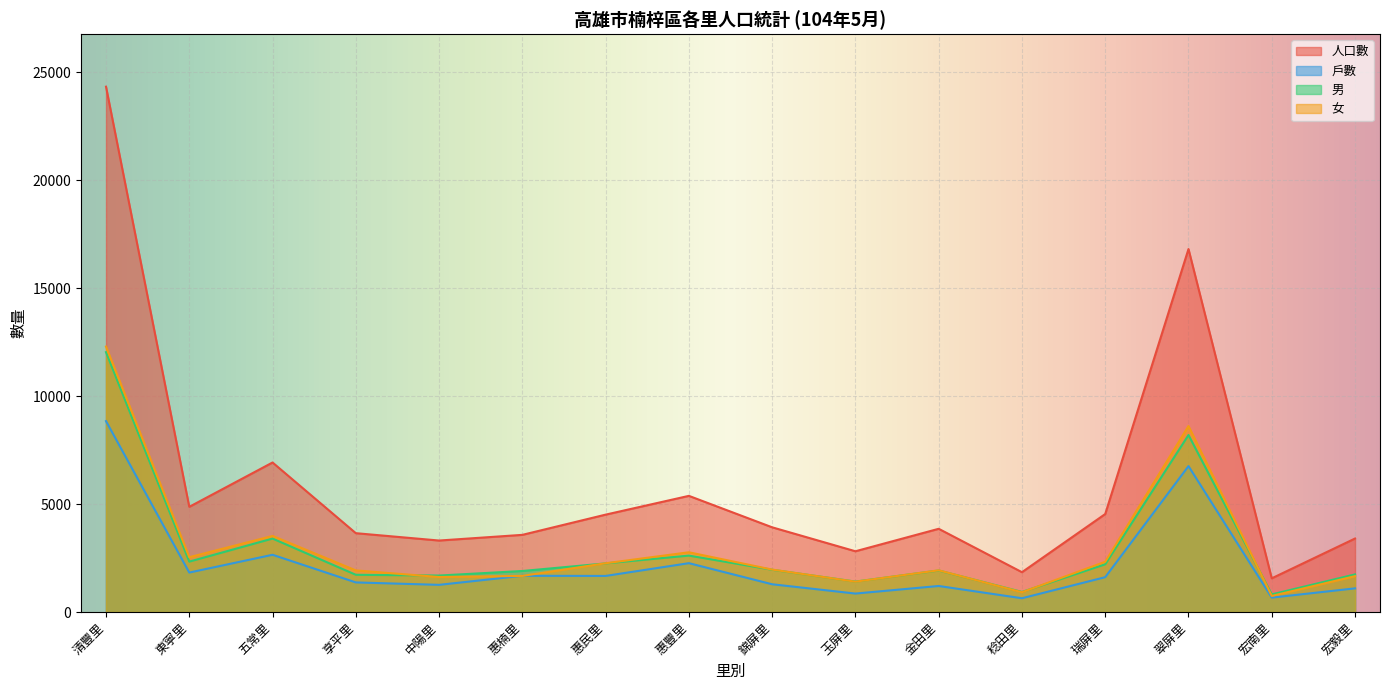

How many series are shown in this chart?

4